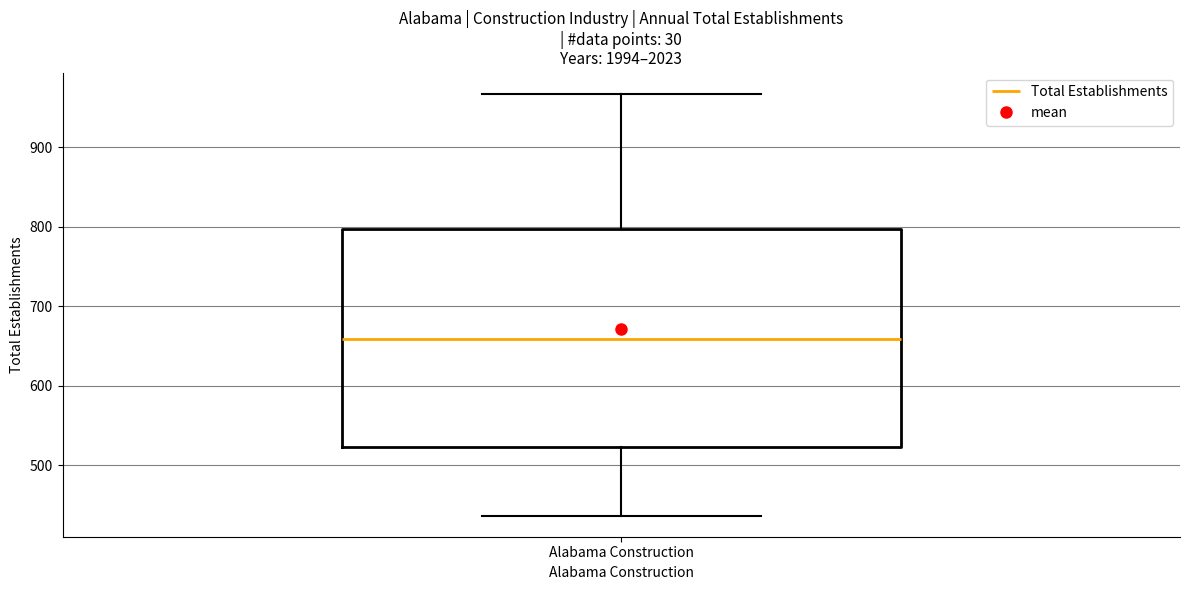

Where is the lower edge of the box for Alabama Construction on the y-axis? The values are not printed on the chart, so give them approximately, as read against the axis.

520